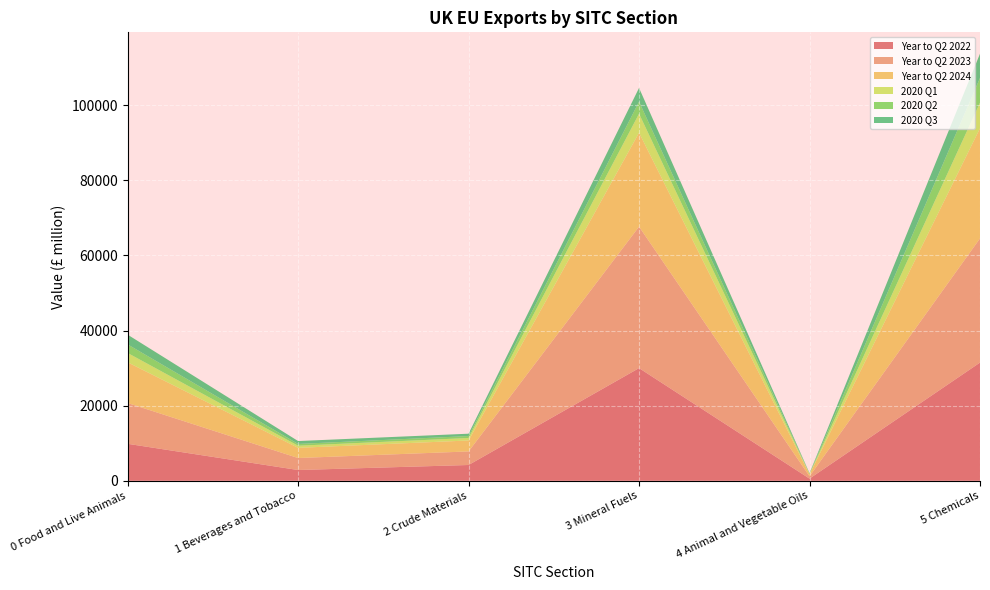

Reading left to right, list all the values displayed in this chart.

Year to Q2 2022: 9852	2871	4210	30008	581	31482
Year to Q2 2023: 10864	3195	3610	37666	621	33059
Year to Q2 2024: 10842	2710	2916	25012	477	29329
2020 Q1: 2485	568	669	5066	125	6817
2020 Q2: 2284	472	513	3206	112	6583
2020 Q3: 2586	770	625	3660	102	6463